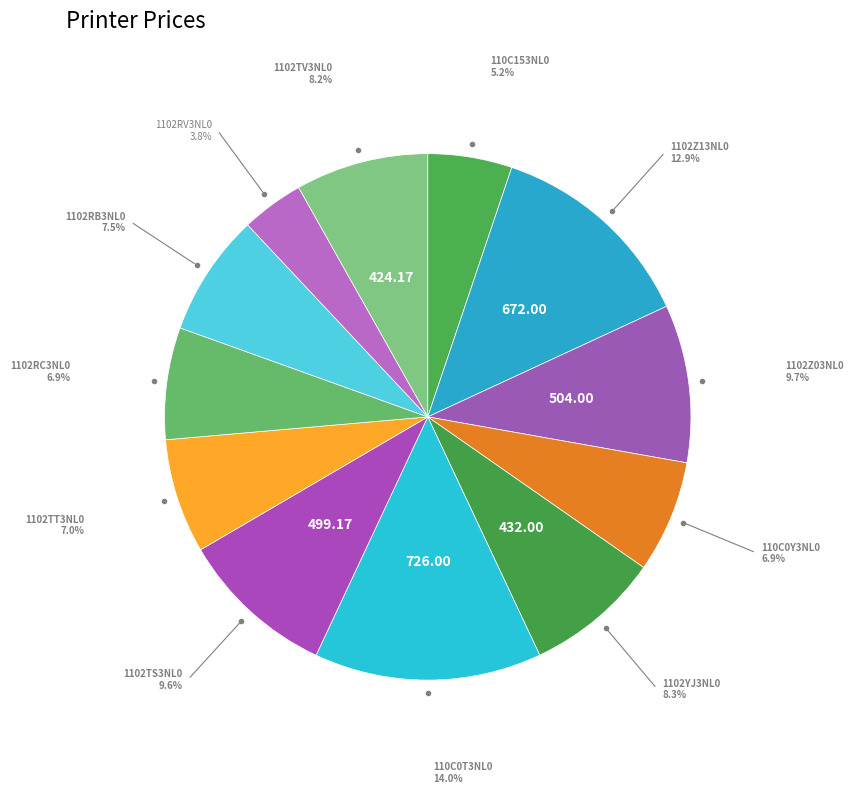

Between 110C0Y3NL0 and 1102YJ3NL0, which is larger?

1102YJ3NL0